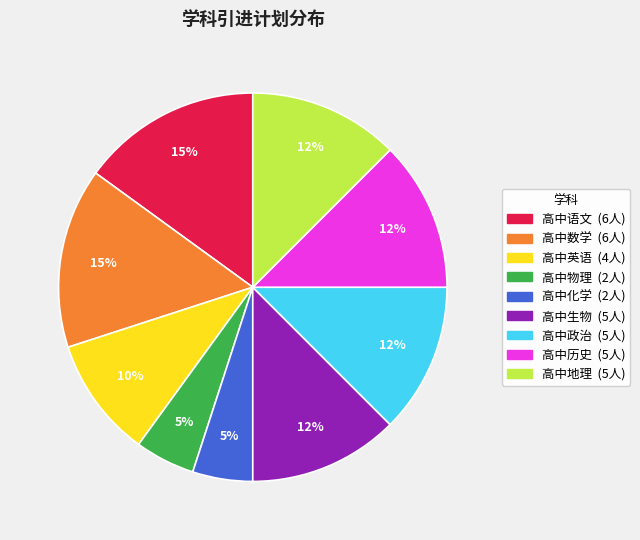

The 高中物理 slice represents 12% of the pie. True or false?

False